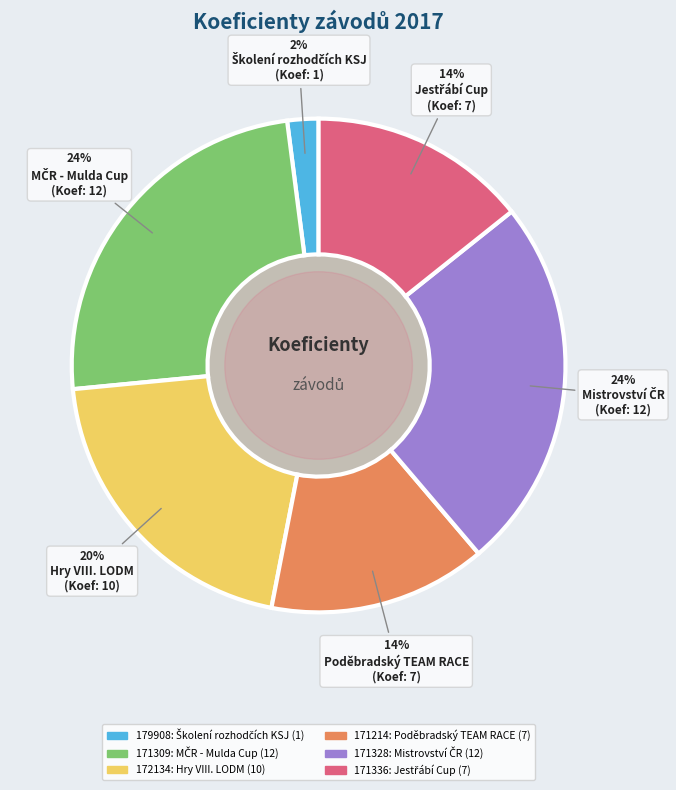

What is the ratio of the value at 172134 to the value at 179908?

10.0